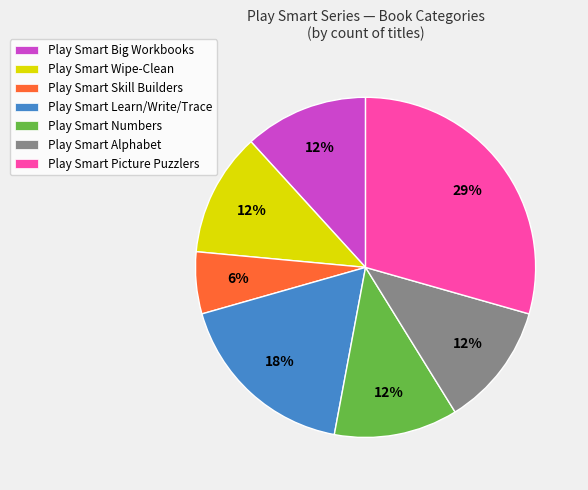

Is it true that Play Smart Wipe-Clean is 12% of the pie?

True